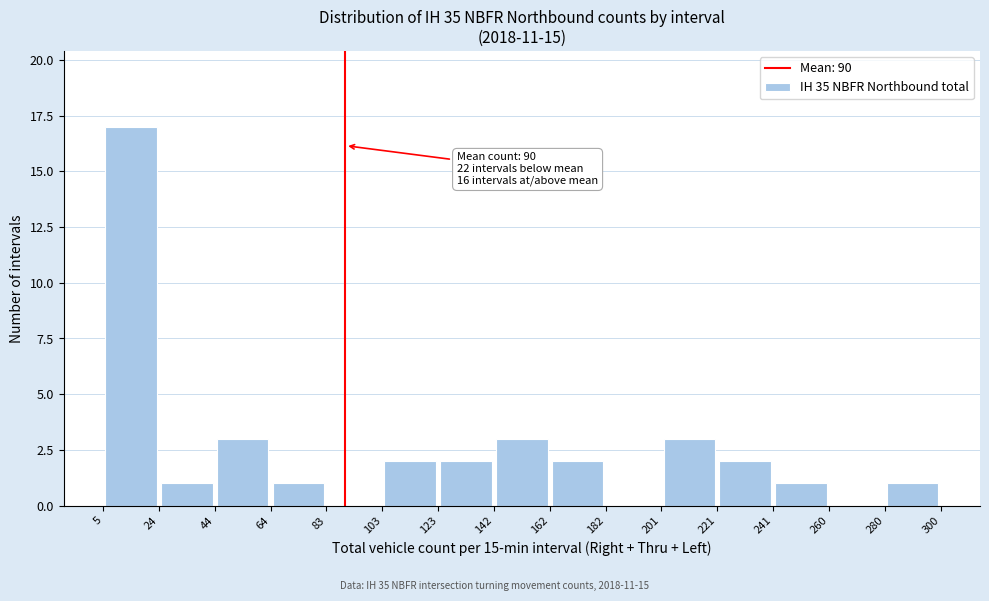

Over which range of the x-axis is the bar tallest?

5 to 24